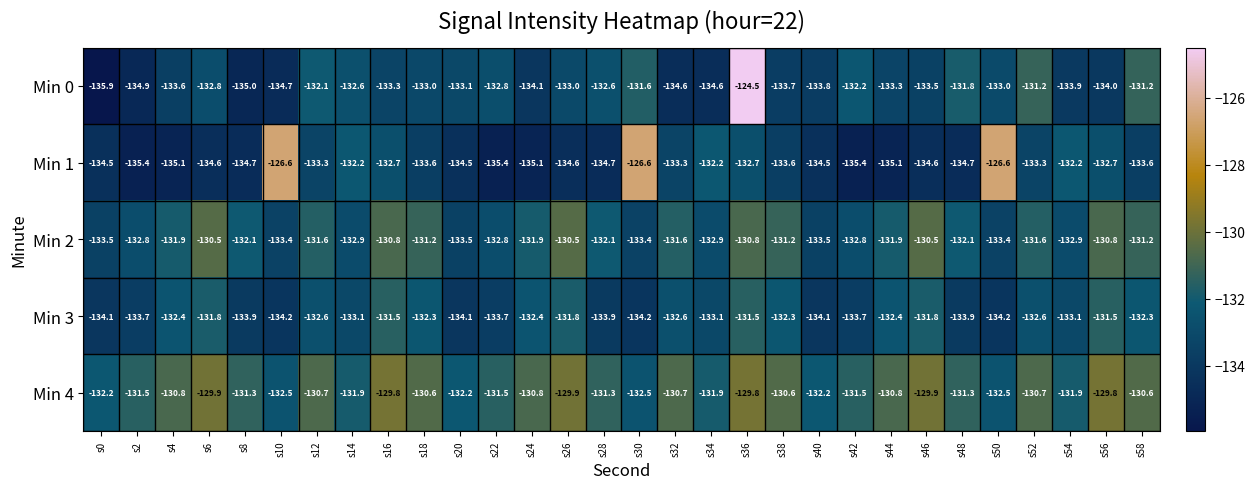

Is the value of Min 0 at s24 greater than the value of Min 4 at s34?

No